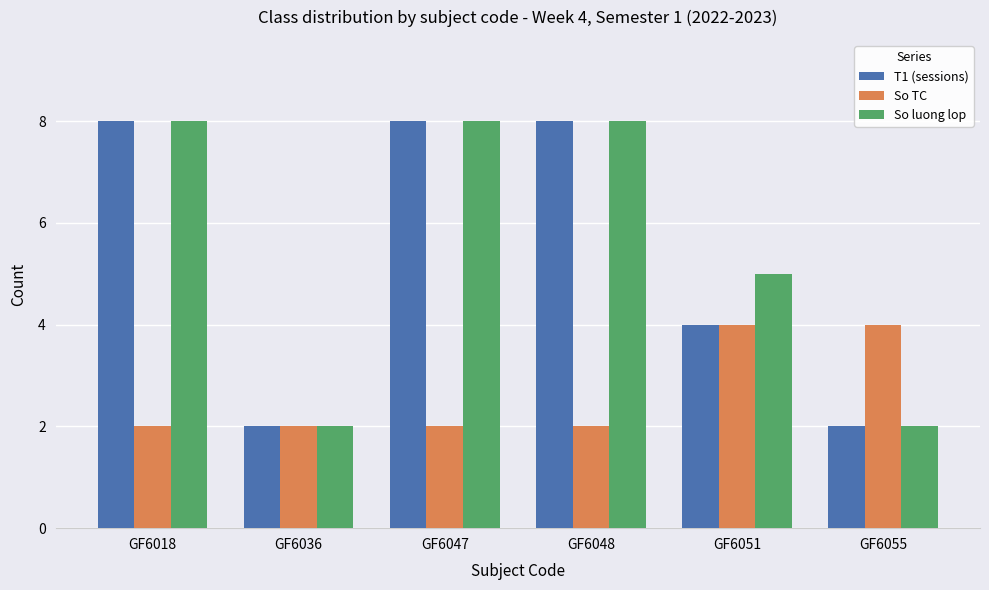

Between GF6047 and GF6051, which series saw the biggest shift?

T1 (sessions)